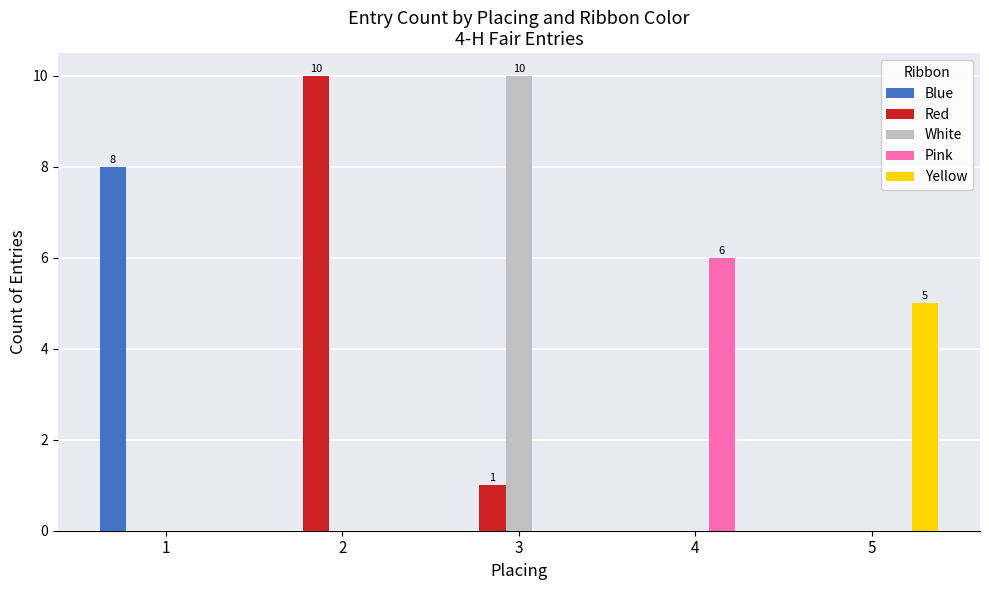

At which category is the sum across all series the highest?

3